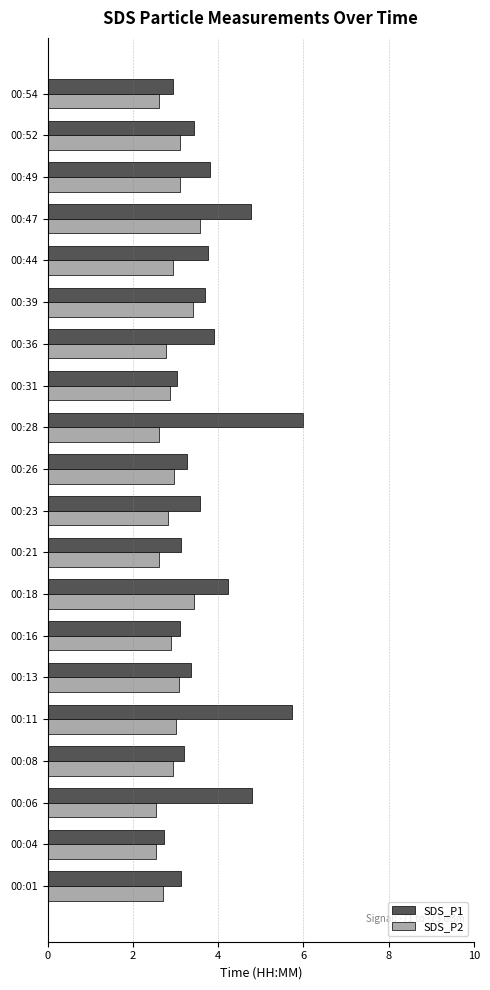

What is the sum of the SDS_P2 values at 00:16 and 00:39?

6.3